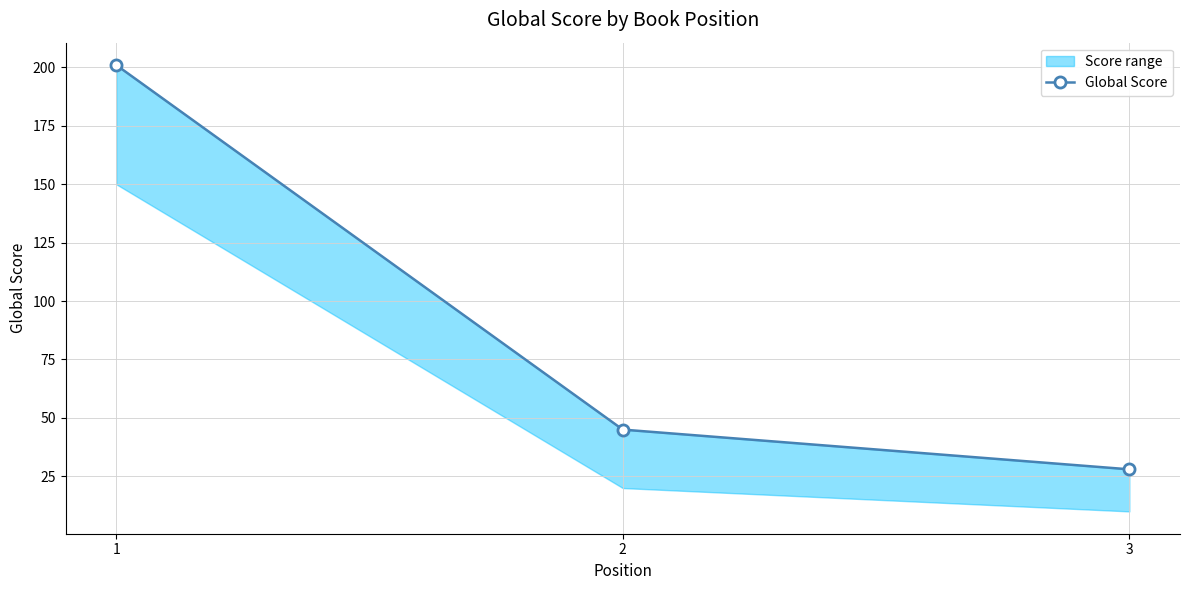

Does the chart have visible grid lines?

Yes